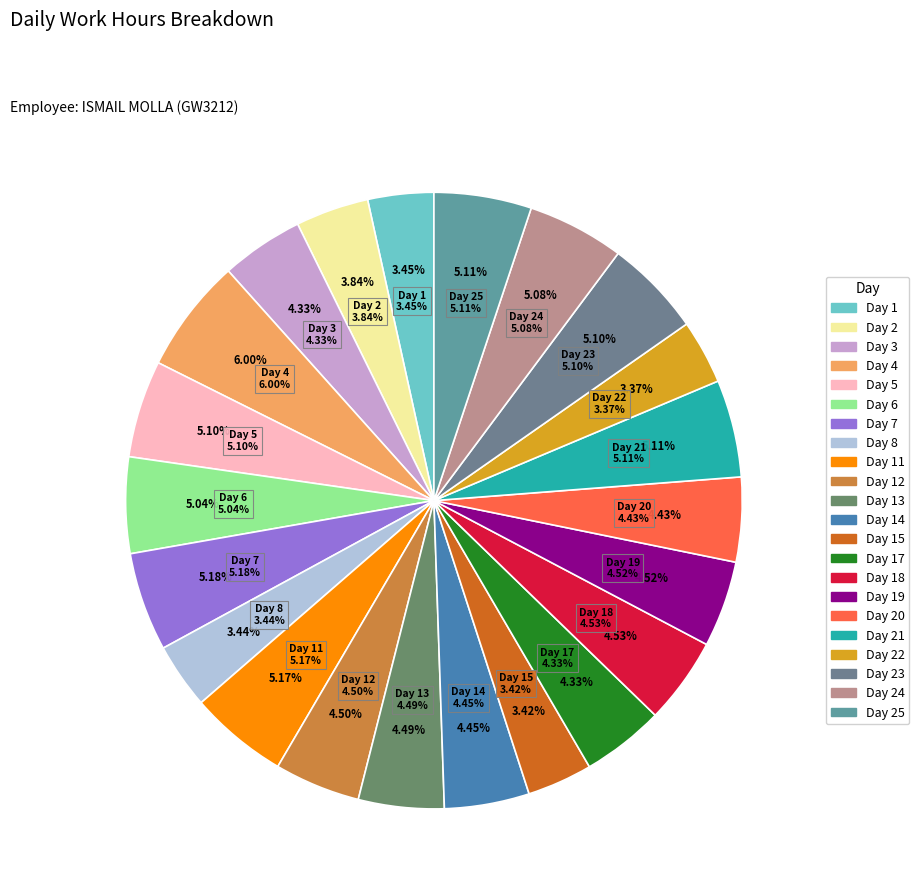

Does Day 3 represent more than half of the total?

No